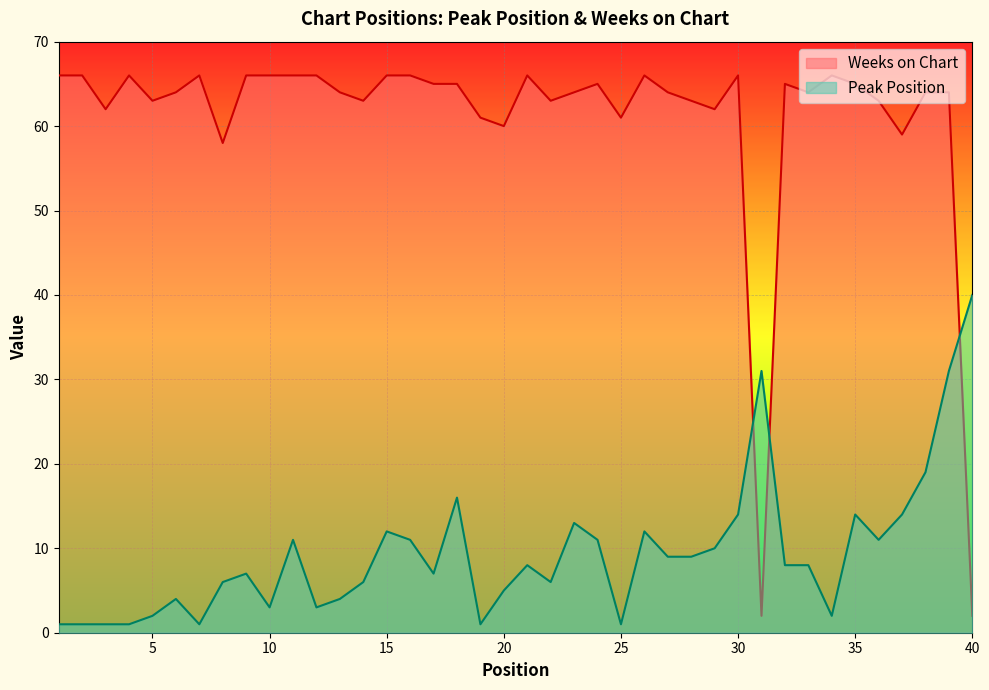

At how many categories does at least one series exceed 61?

33